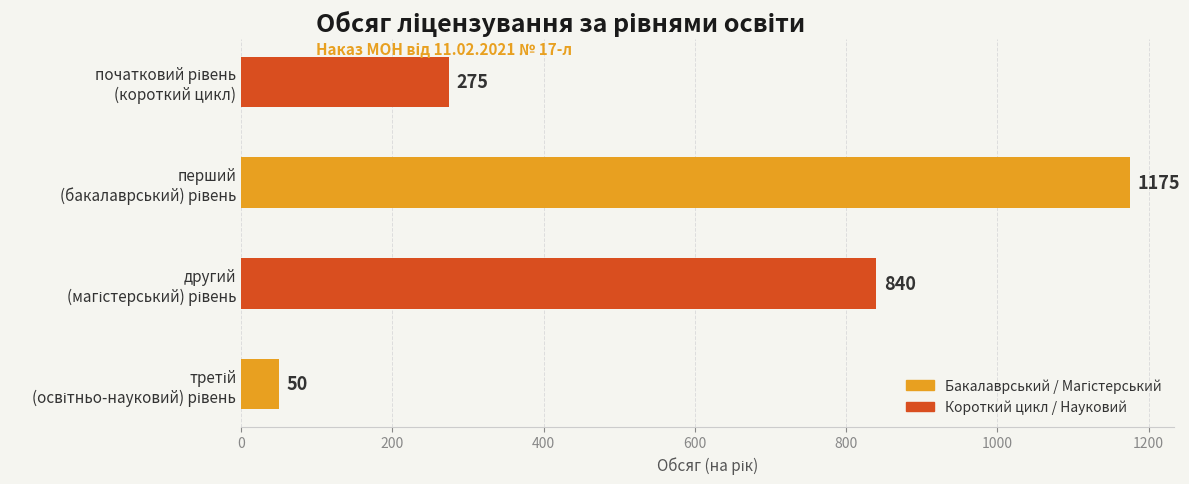

What is the smallest value displayed?

50